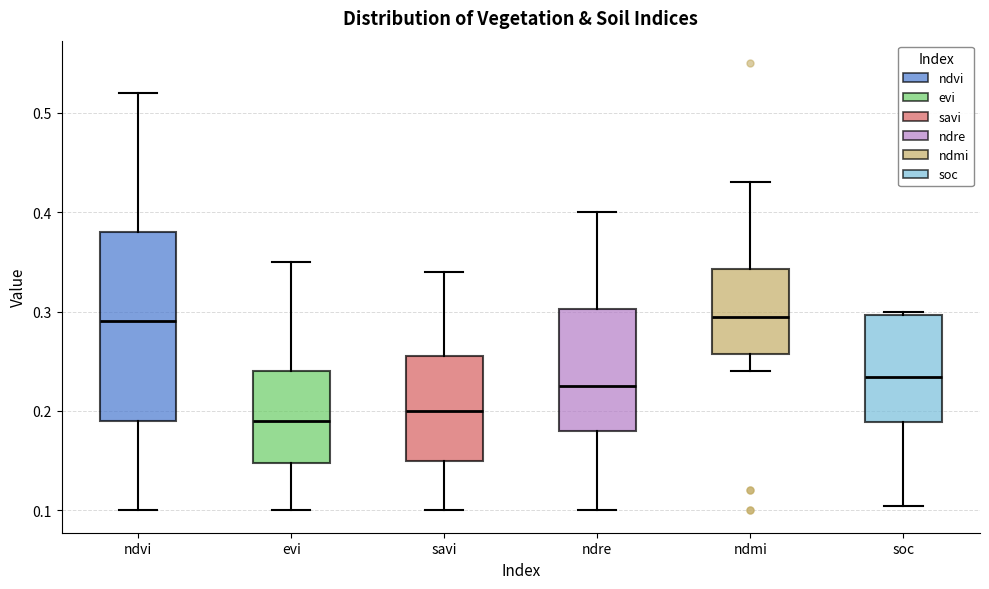

Reading left to right, read every box against the y-axis: the position of its median line, the range the box covers, and the ends of its whiskers. The values are not printed on the chart, so give them approximately, as read against the axis.

ndvi: median 0.29, box 0.19 to 0.38, whiskers 0.10 to 0.52
evi: median 0.19, box 0.15 to 0.24, whiskers 0.10 to 0.35
savi: median 0.20, box 0.15 to 0.26, whiskers 0.10 to 0.34
ndre: median 0.23, box 0.18 to 0.30, whiskers 0.10 to 0.40
ndmi: median 0.30, box 0.26 to 0.34, whiskers 0.24 to 0.43
soc: median 0.23, box 0.19 to 0.30, whiskers 0.10 to 0.30 (just above the box's upper edge)